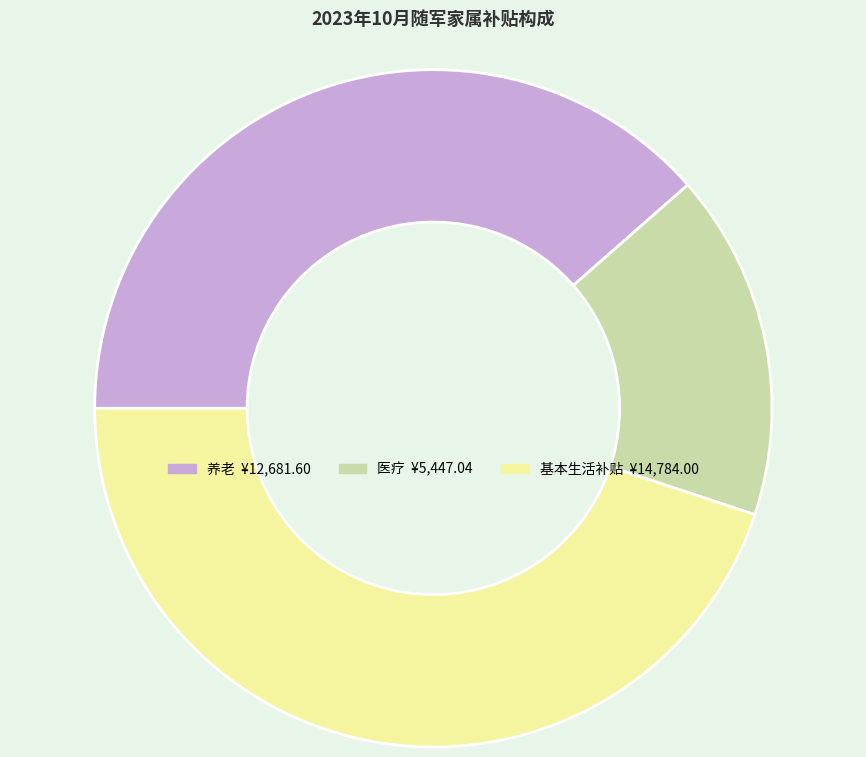

Does any single category account for the majority?

No